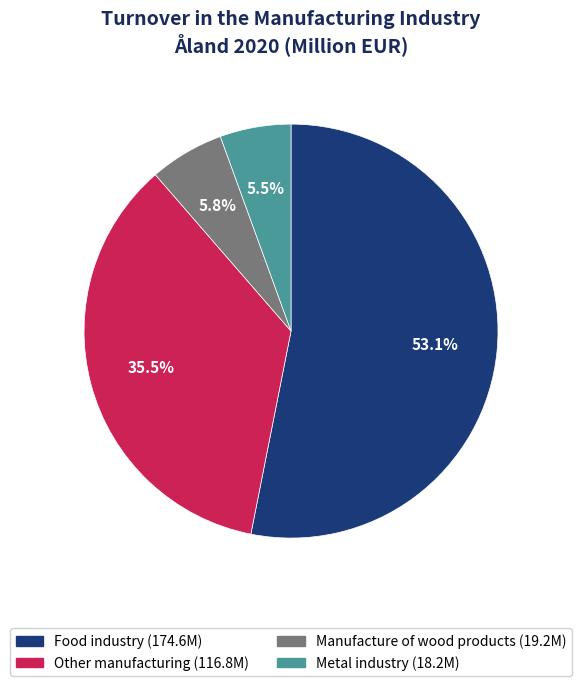

True or false: Manufacture of wood products accounts for 6% of the total.

True